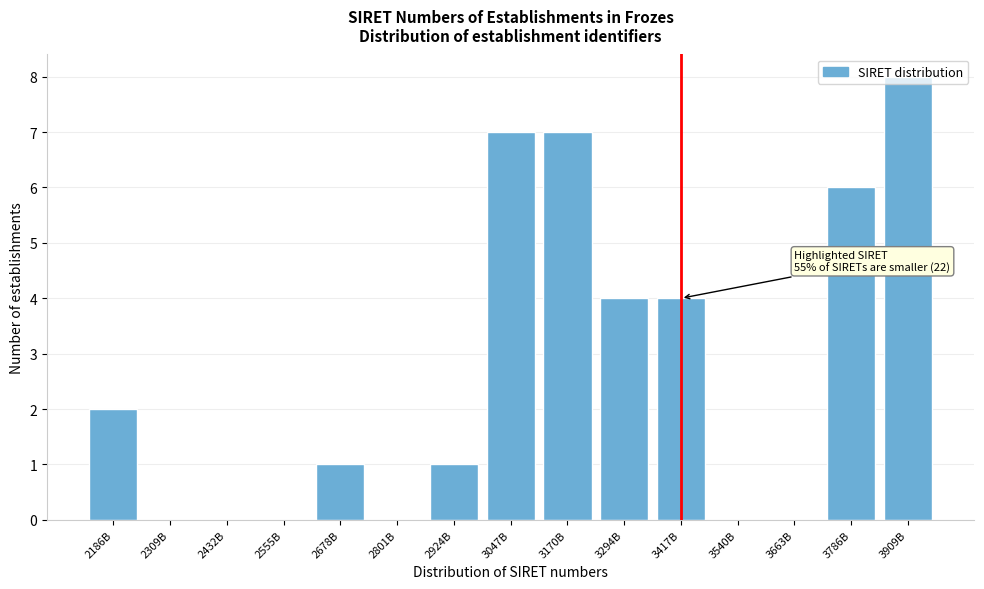

What is the greatest value displayed?

8